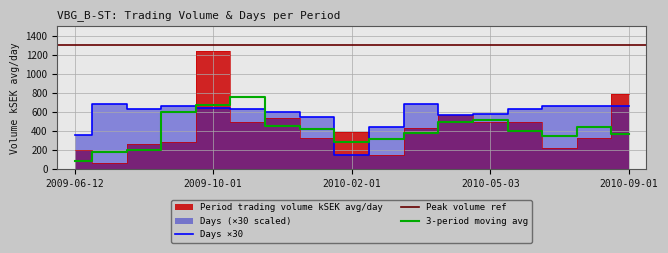

How many lines are shown in the chart?

2